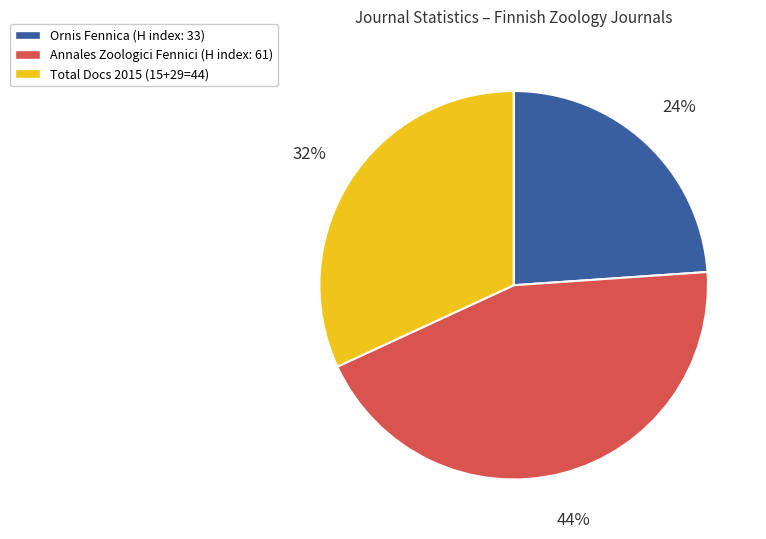

Does any single category account for the majority?

No